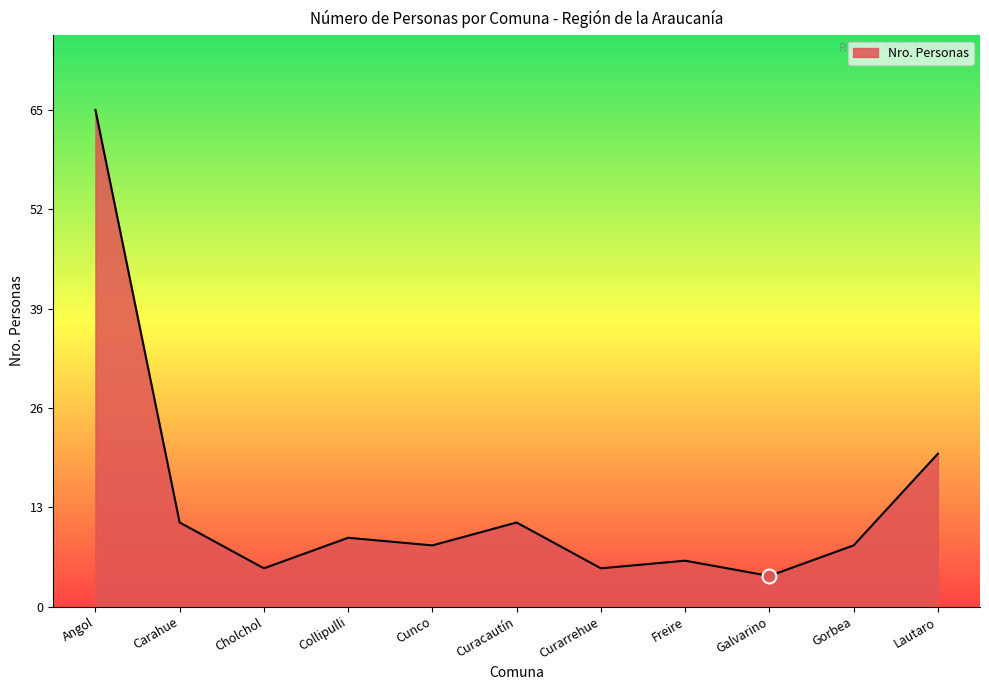

What is the difference between the maximum and minimum values?

61